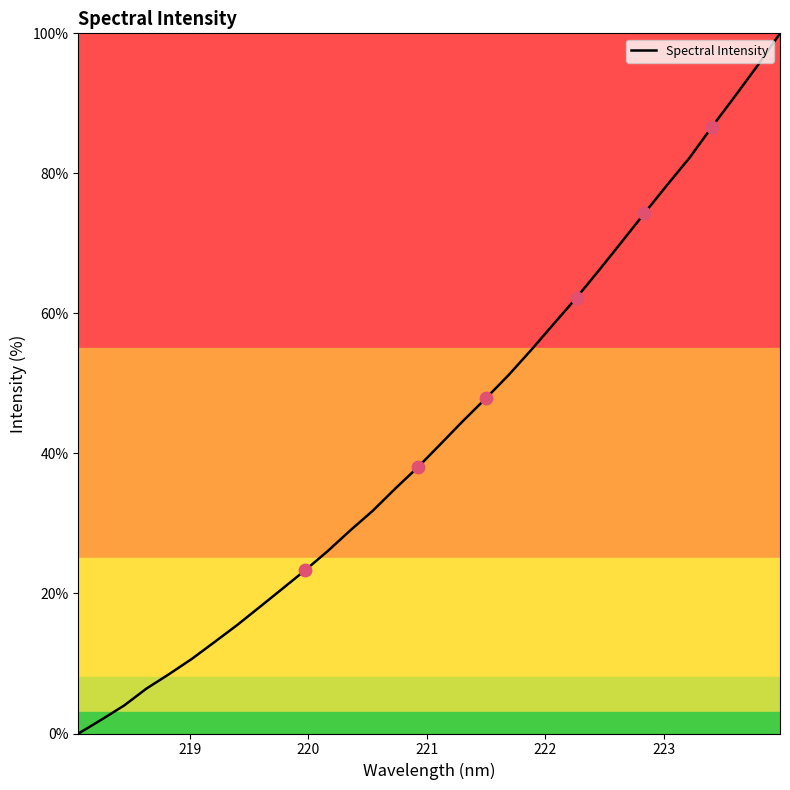

What is the difference between the maximum and minimum values?

100.0